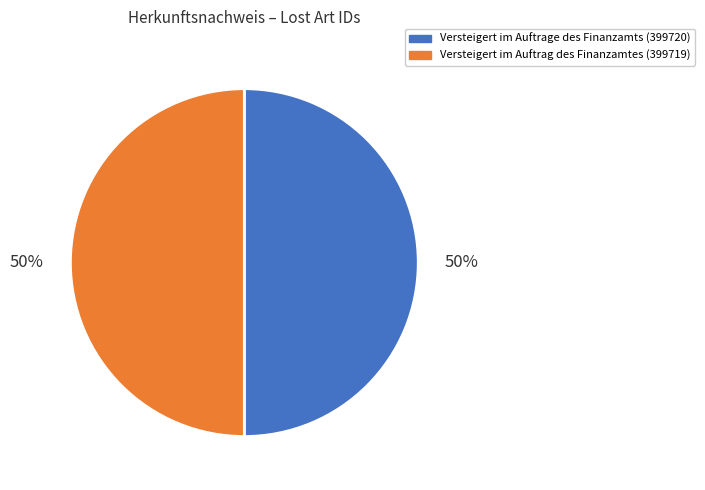

To the nearest percent, what percentage of the pie is Versteigert im Auftrage des Finanzamts (399720)?

50%